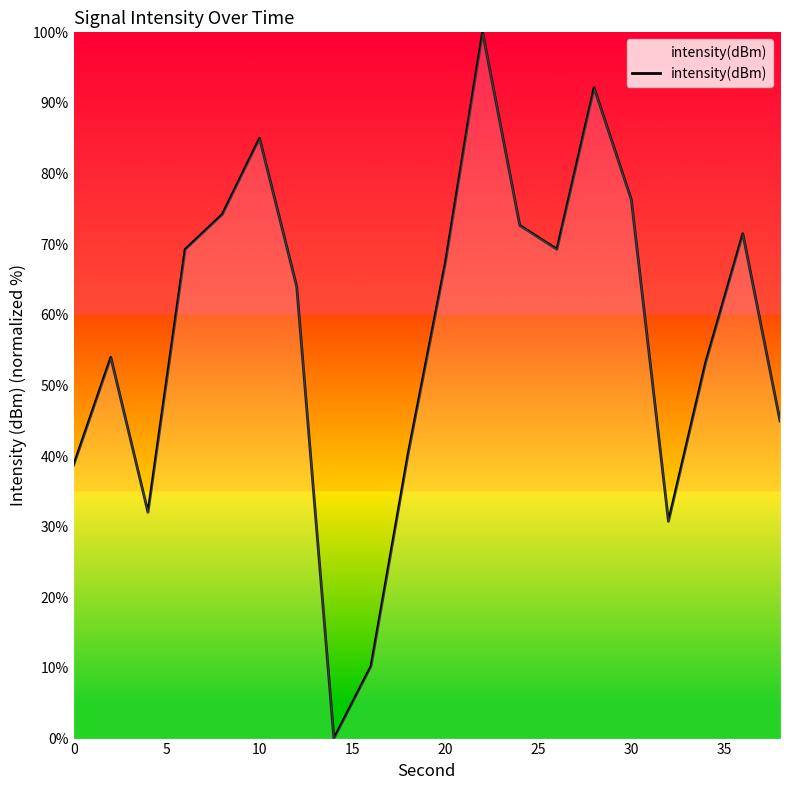

What is the maximum value shown in the chart?

100.0